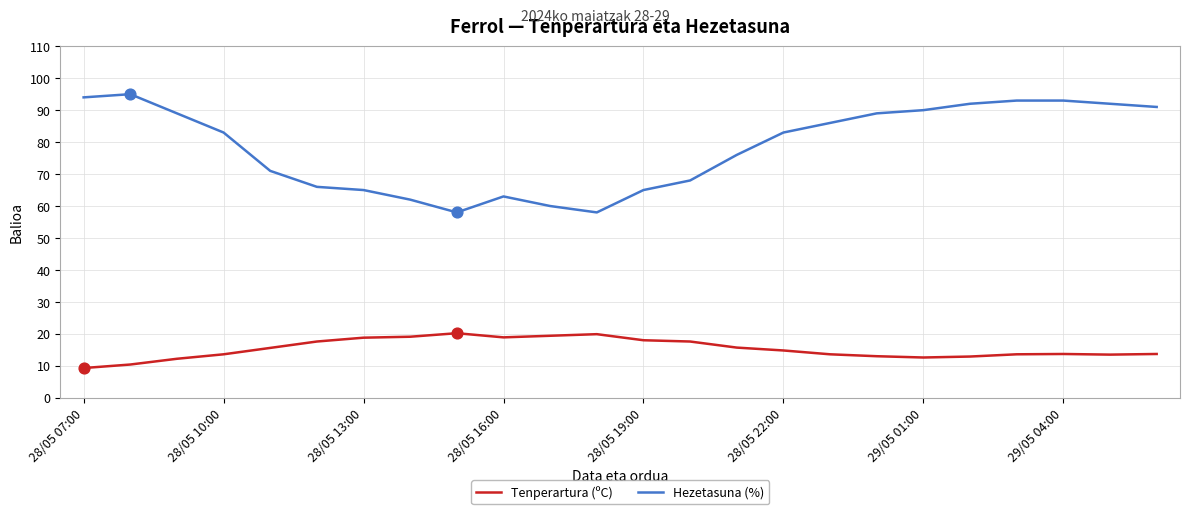

What is the greatest value displayed?

95.0